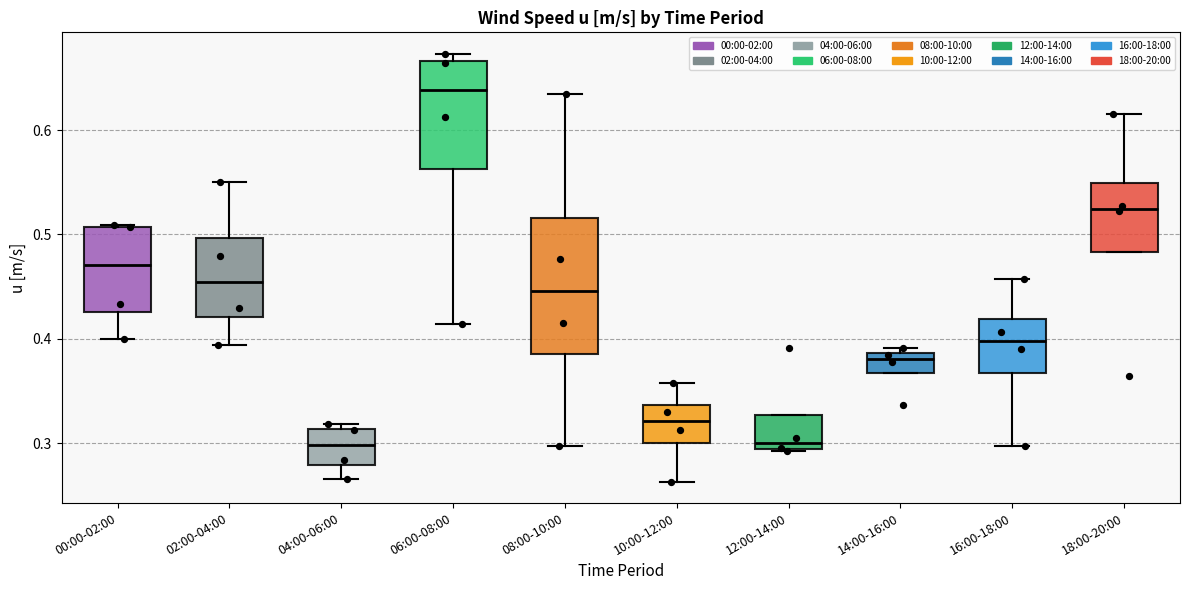

Reading left to right, read every box against the y-axis: the position of its median line, the range the box covers, and the ends of its whiskers. The values are not printed on the chart, so give them approximately, as read against the axis.

00:00-02:00: median 0.47, box 0.43 to 0.51, whiskers 0.40 to 0.51
02:00-04:00: median 0.45, box 0.42 to 0.50, whiskers 0.39 to 0.55
04:00-06:00: median 0.30, box 0.28 to 0.31, whiskers 0.27 to 0.32
06:00-08:00: median 0.64, box 0.56 to 0.67, whiskers 0.41 to 0.67 (just above the box's upper edge)
08:00-10:00: median 0.45, box 0.39 to 0.52, whiskers 0.30 to 0.63
10:00-12:00: median 0.32, box 0.30 to 0.34, whiskers 0.26 to 0.36
12:00-14:00: median 0.30, box 0.29 to 0.33, whiskers 0.29 to 0.33
14:00-16:00: median 0.38, box 0.37 to 0.39, whiskers 0.37 to 0.39 (just above the box's upper edge)
16:00-18:00: median 0.40, box 0.37 to 0.42, whiskers 0.30 to 0.46
18:00-20:00: median 0.52, box 0.48 to 0.55, whiskers 0.48 to 0.62